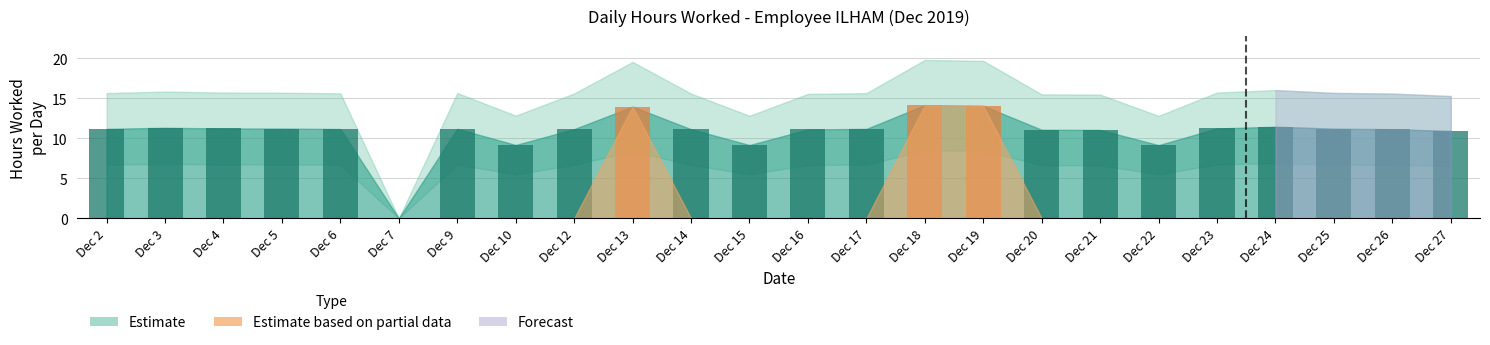

What is the sum of the values at Dec 3 and Dec 27?

22.2